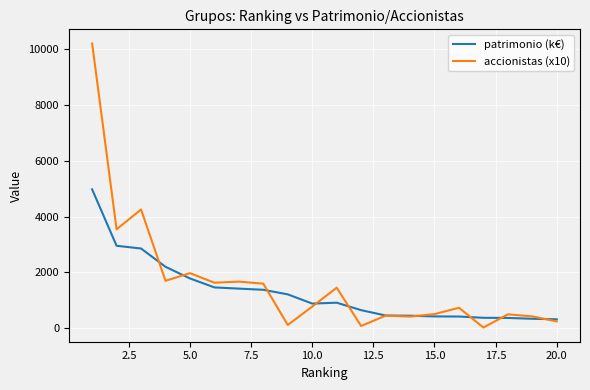

Which series has the largest range (max minus min)?

accionistas (x10)